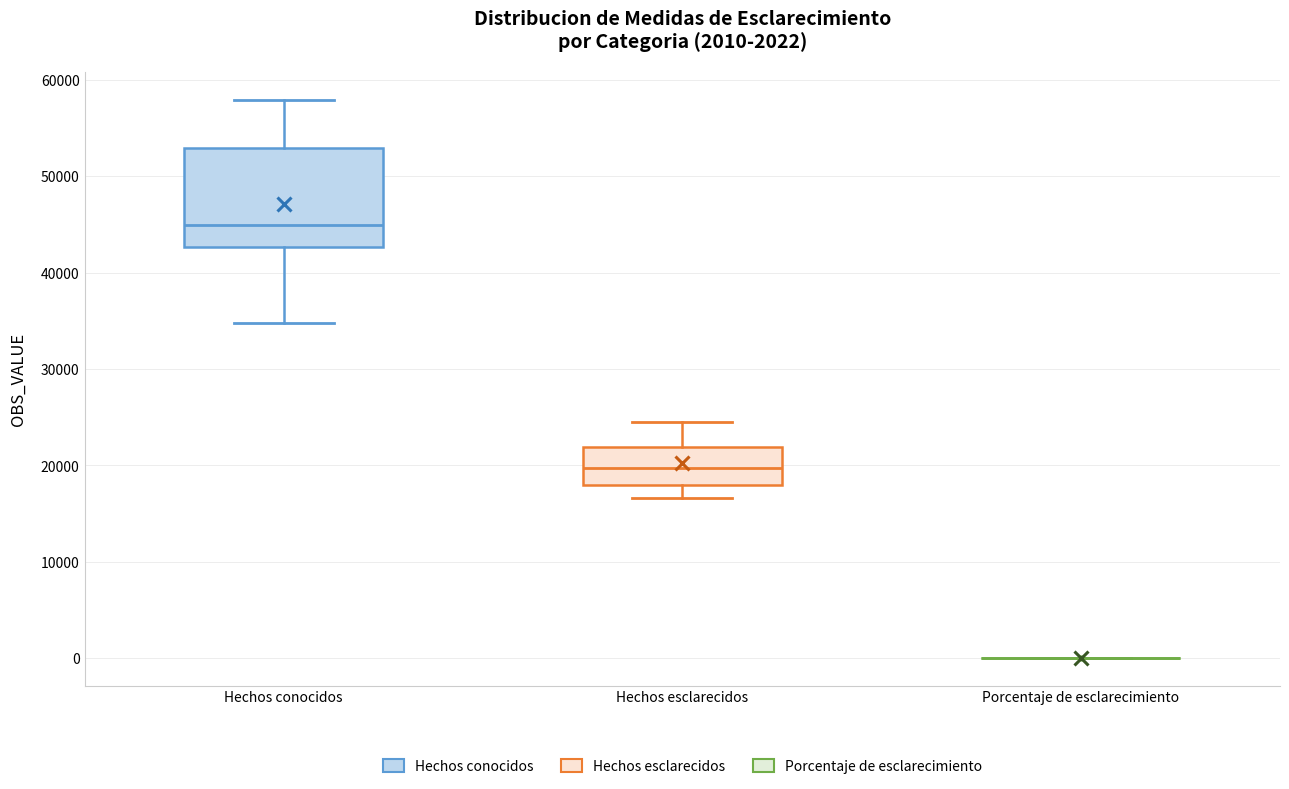

Which box is the tallest, from its lower edge to its upper edge?

Hechos conocidos